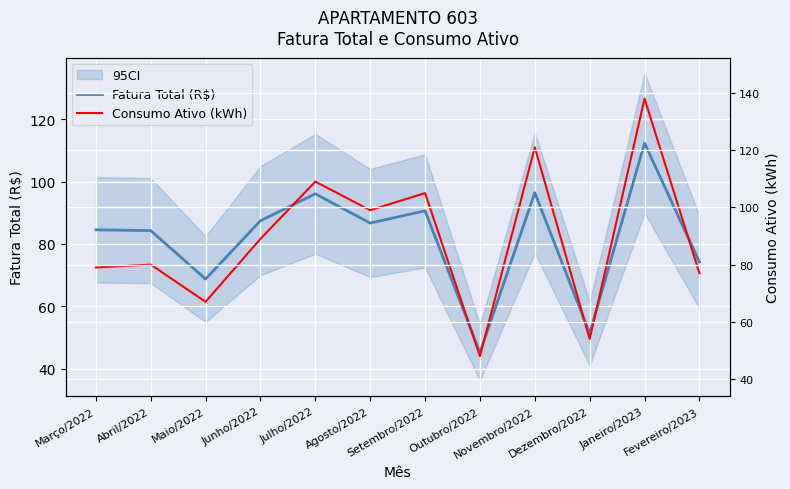

At which category does Fatura Total (R$) reach its first local peak?

Julho/2022